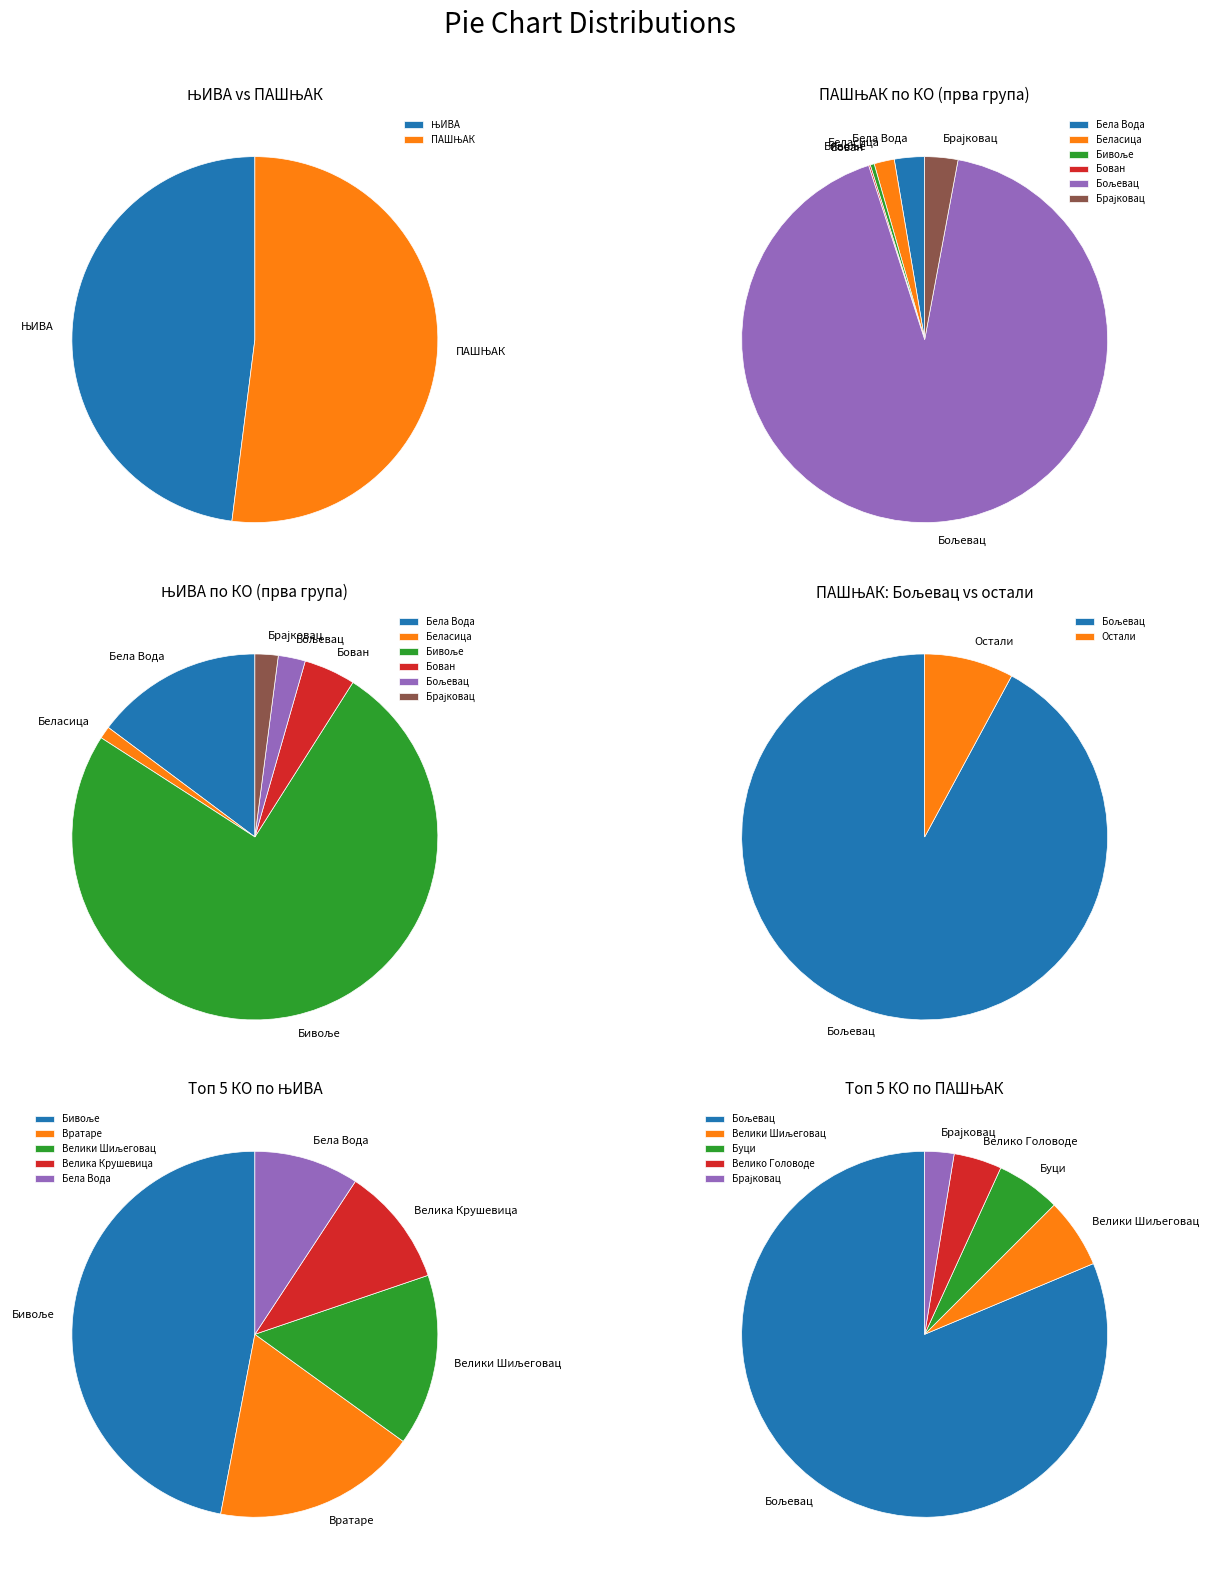

Is it true that Велика Крушевица is 1% of the pie?

False